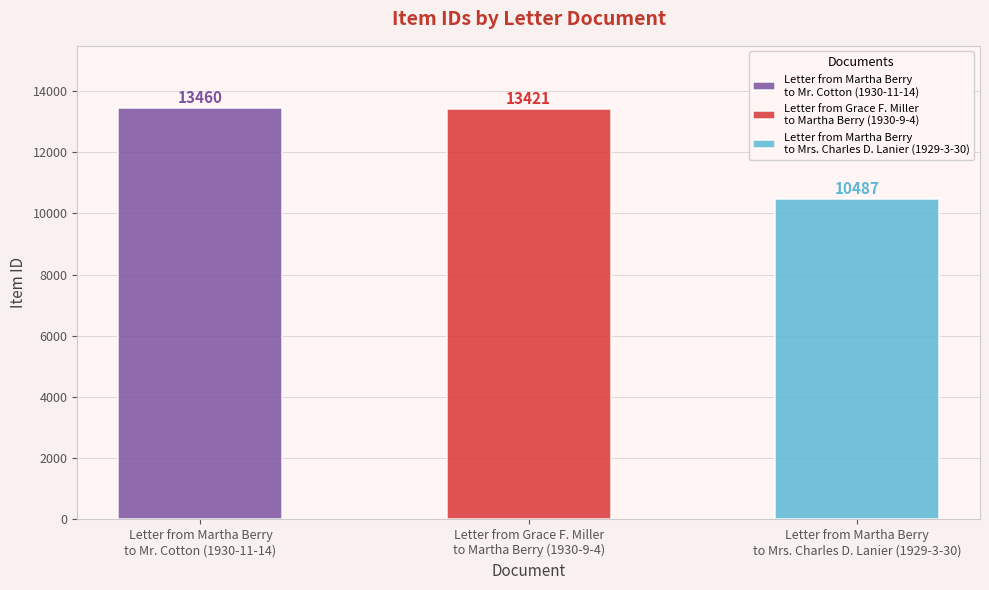

Is it true that the value at Letter from Grace F. Miller
to Martha Berry (1930-9-4) is 13421?

True